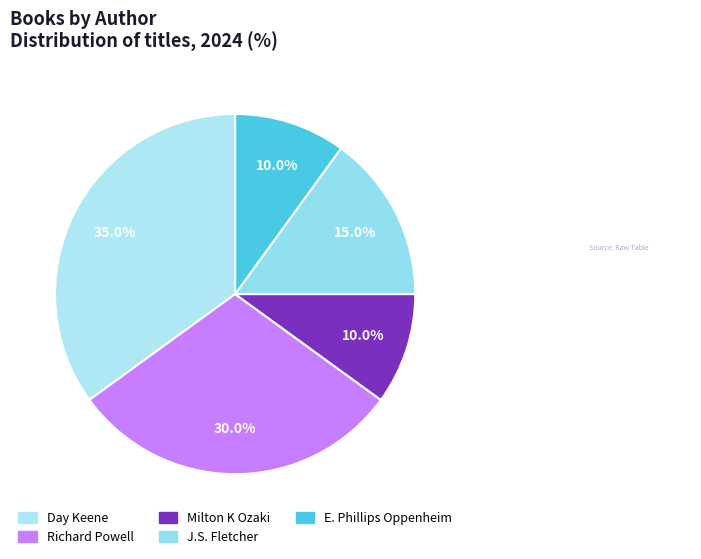

To the nearest percent, what percentage of the pie is Milton K Ozaki?

10%